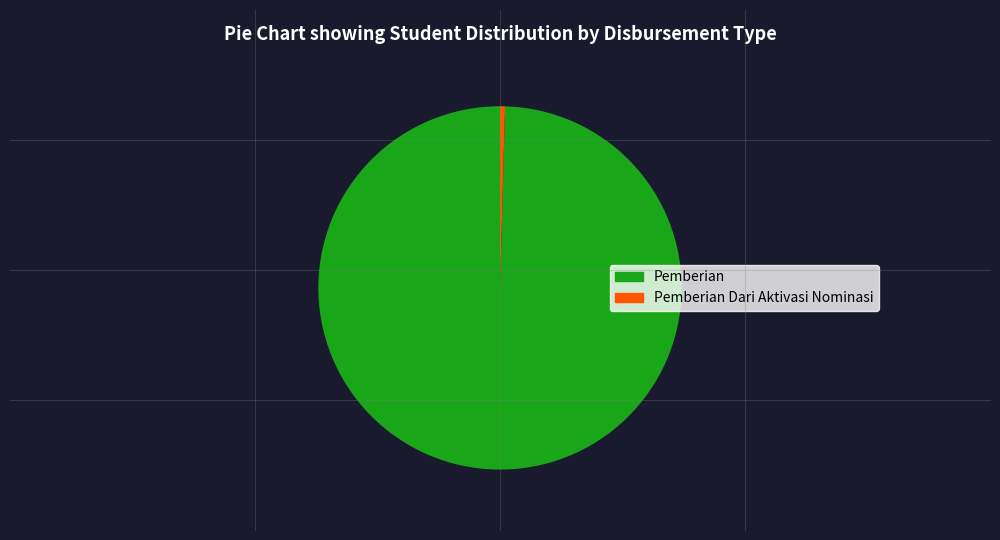

Which slice is the smallest?

Pemberian Dari Aktivasi Nominasi